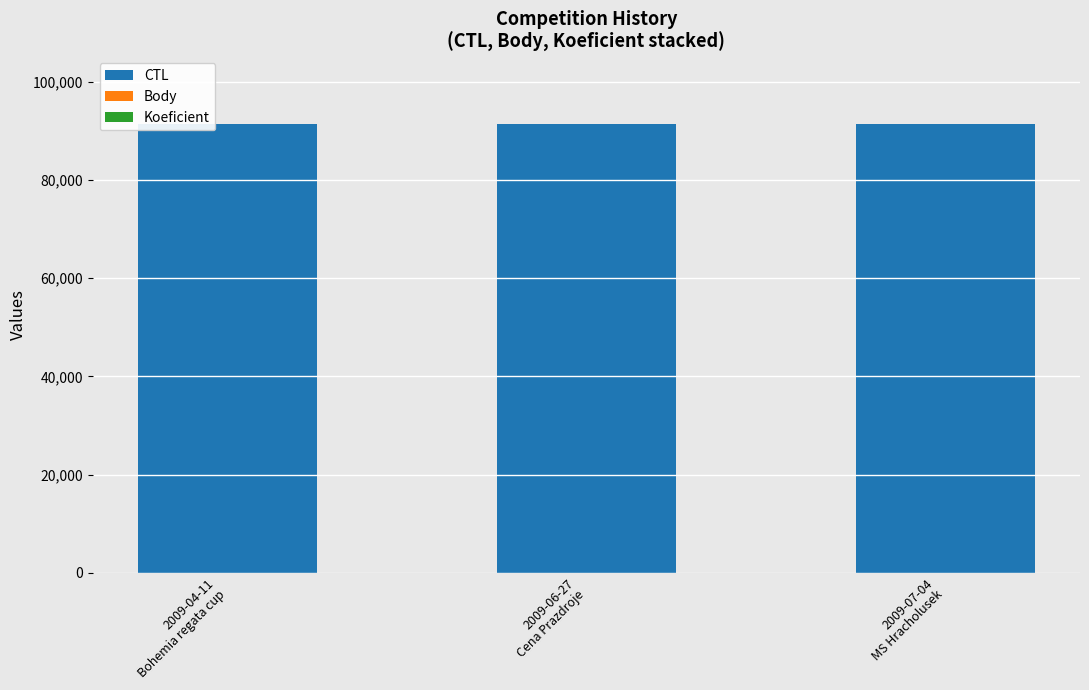

What is the highest value of the CTL series?

91409.0